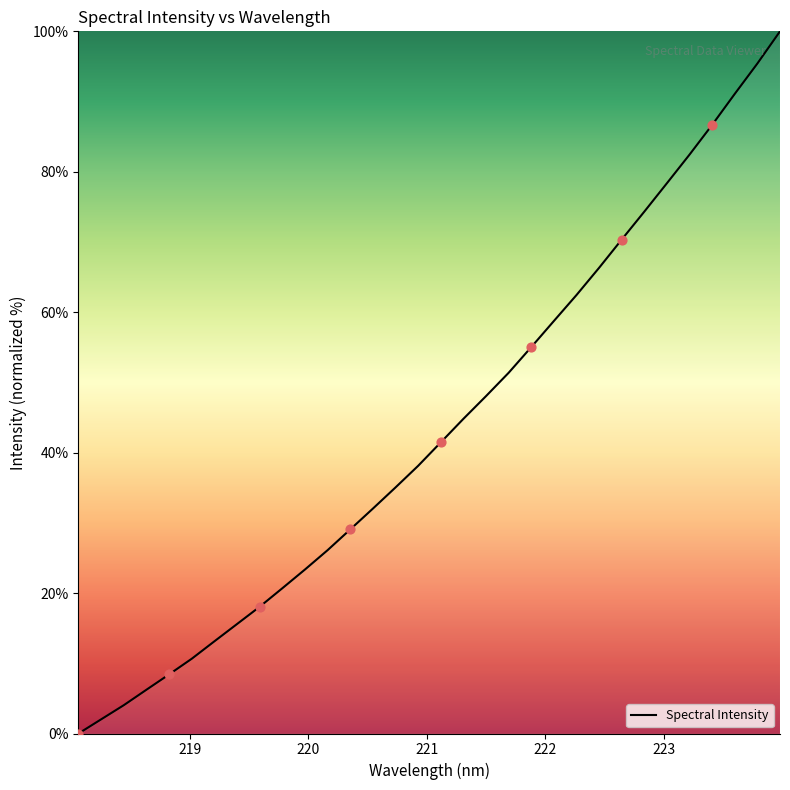

What is the maximum value shown in the chart?

100.0